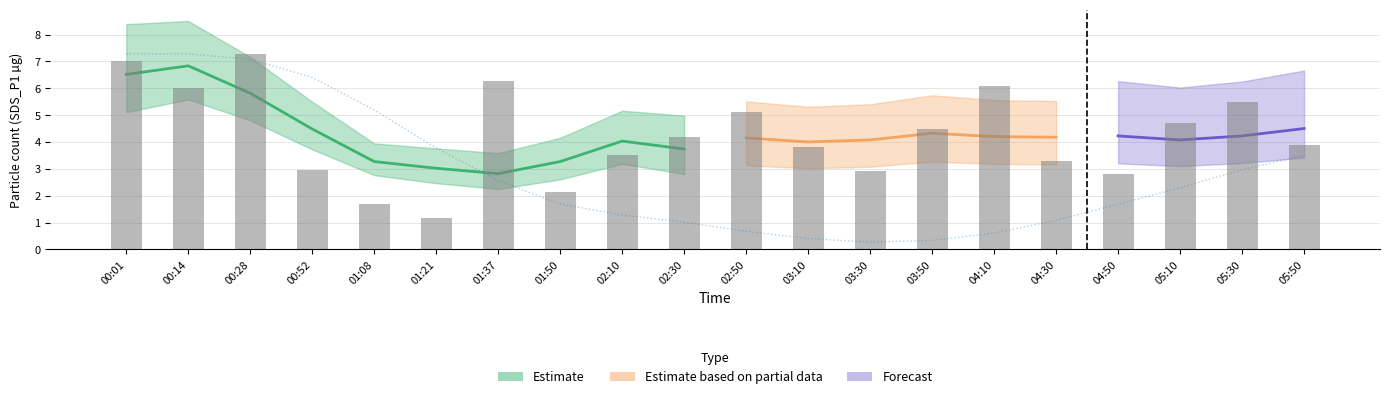

Reading left to right, what are all the values shown in this chart?

SDS_P1: 7.0	6.0	7.3	3.0	1.7	1.1	6.3	2.1	3.5	4.2	5.1	3.8	2.9	4.5	6.1	3.3	2.8	4.7	5.5	3.9
Temp: 7.3	7.3	7.1	6.4	5.2	3.8	2.6	1.7	1.3	1.0	0.7	0.4	0.3	0.3	0.6	1.1	1.7	2.3	3.0	3.5